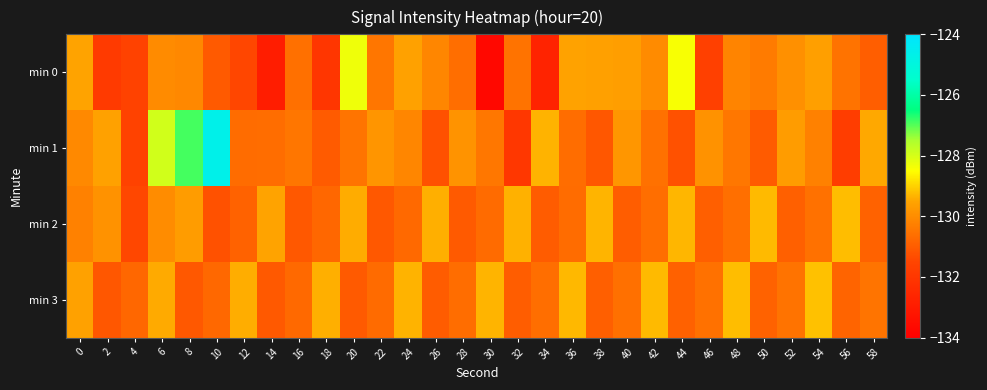

Reading left to right, list all the values displayed in this chart.

min 0: 0=-129.5	2=-131.9	4=-131.6	6=-130.0	8=-130.1	10=-131.0	12=-131.5	14=-132.9	16=-130.6	18=-132.0	20=-128.3	22=-130.5	24=-129.6	26=-130.1	28=-130.6	30=-133.7	32=-130.5	34=-132.7	36=-129.6	38=-129.6	40=-129.6	42=-130.0	44=-128.4	46=-131.6	48=-130.2	50=-130.4	52=-129.9	54=-129.6	56=-130.5	58=-131.0
min 1: 0=-130.1	2=-129.6	4=-131.6	6=-127.9	8=-126.9	10=-124.7	12=-130.7	14=-130.6	16=-130.5	18=-131.0	20=-130.5	22=-129.8	24=-130.1	26=-131.2	28=-129.9	30=-130.4	32=-132.0	34=-129.3	36=-130.7	38=-131.1	40=-129.8	42=-130.6	44=-131.2	46=-129.9	48=-130.5	50=-131.0	52=-129.7	54=-130.2	56=-131.8	58=-129.5
min 2: 0=-130.2	2=-129.9	4=-131.5	6=-130.0	8=-129.7	10=-131.2	12=-130.9	14=-129.5	16=-131.1	18=-130.8	20=-129.4	22=-131.1	24=-130.7	26=-129.4	28=-131.0	30=-130.7	32=-129.4	34=-131.0	36=-130.7	38=-129.3	40=-131.0	42=-130.6	44=-129.3	46=-130.9	48=-130.6	50=-129.3	52=-130.9	54=-130.6	56=-129.2	58=-130.9
min 3: 0=-129.6	2=-131.1	4=-130.8	6=-129.4	8=-131.1	10=-130.8	12=-129.4	14=-131.1	16=-130.7	18=-129.4	20=-131.0	22=-130.7	24=-129.3	26=-131.0	28=-130.7	30=-129.3	32=-131.0	34=-130.6	36=-129.3	38=-130.9	40=-130.6	42=-129.3	44=-130.9	46=-130.6	48=-129.2	50=-130.9	52=-130.5	54=-129.2	56=-130.9	58=-130.5